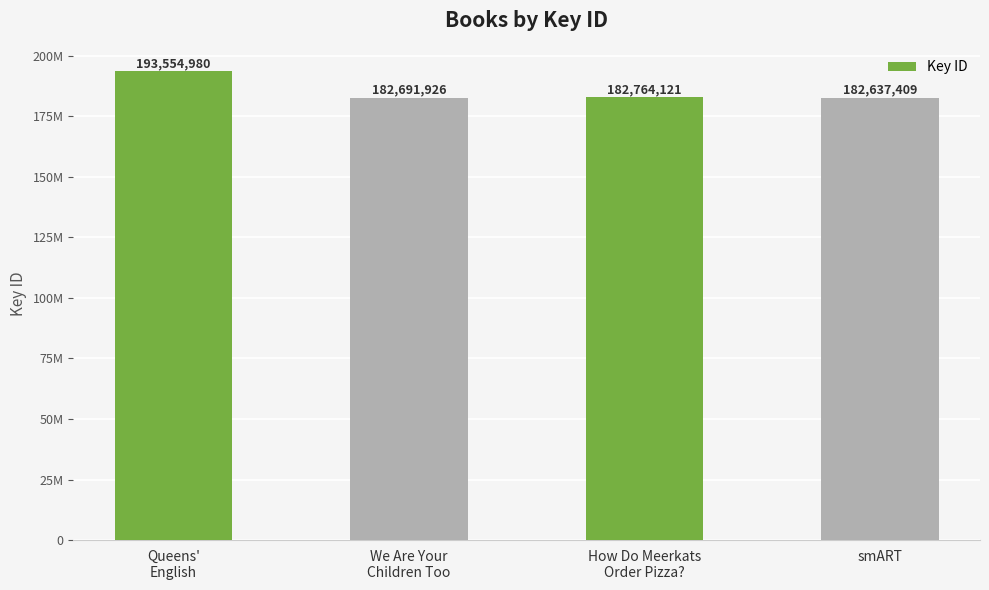

Does the chart contain any negative values?

No